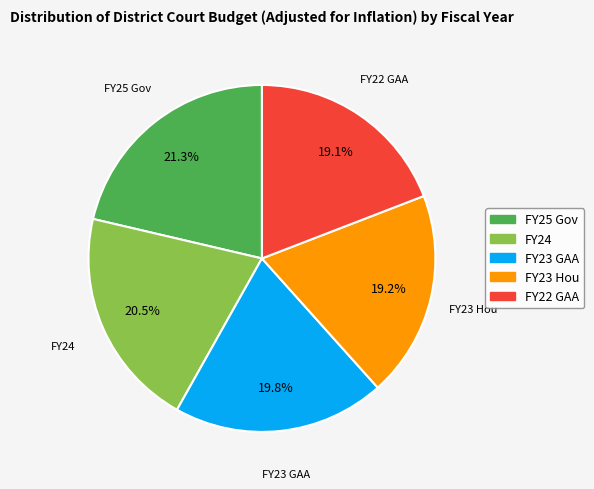

Does FY24 account for over 50% of the chart?

No